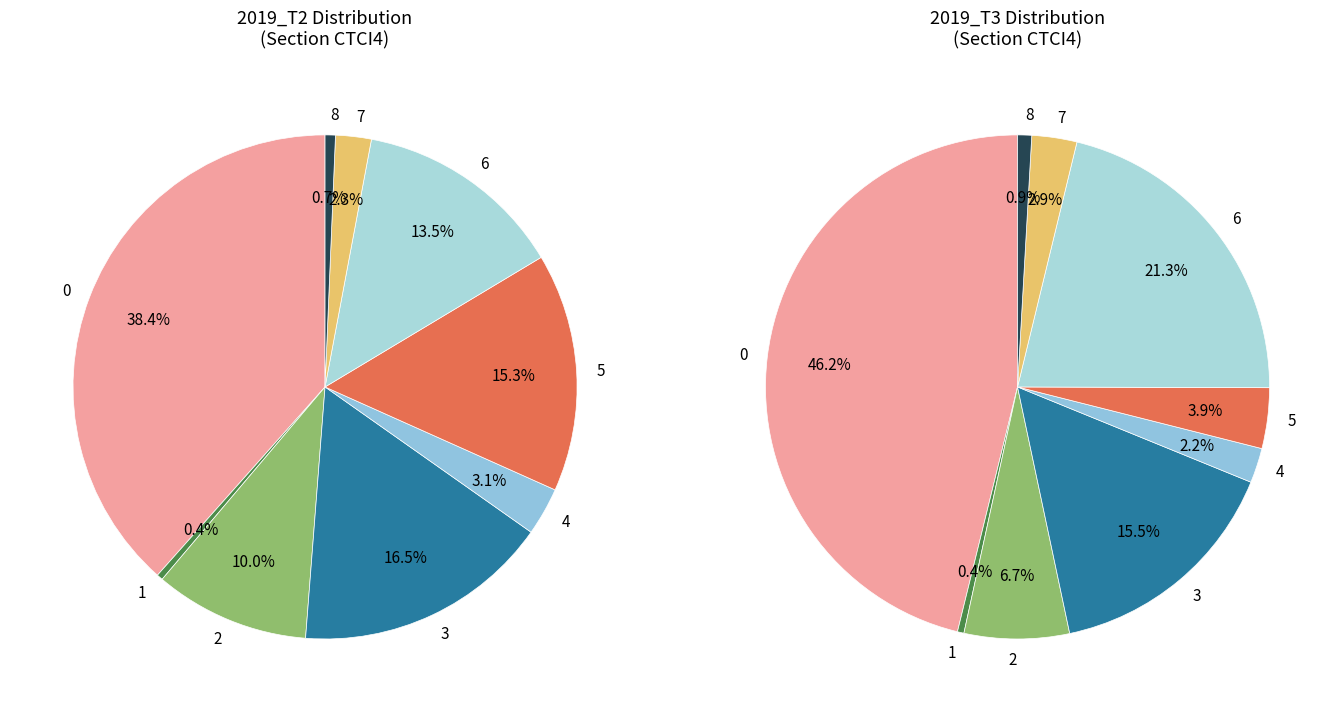

To the nearest percent, what is the difference between the 7 and 4 slice percentages?

1%